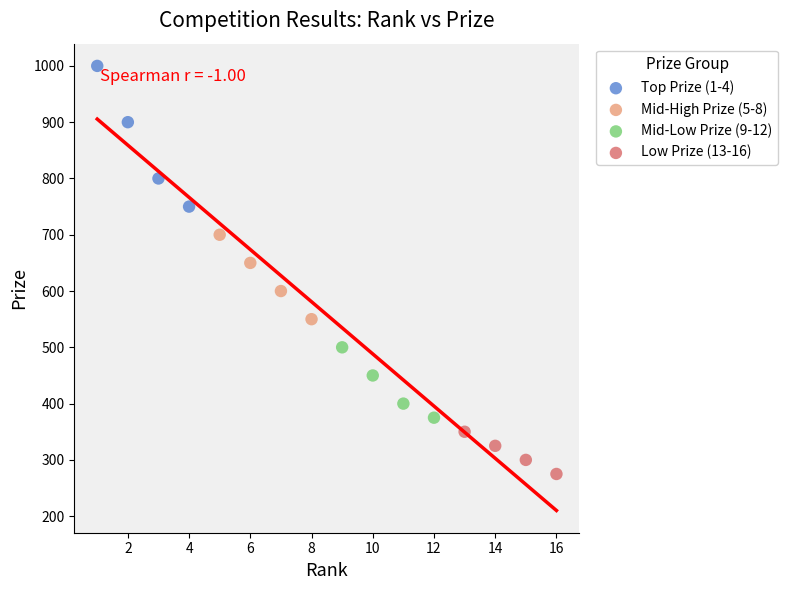

Which series contains the lowest Y value?

Low Prize (13-16)